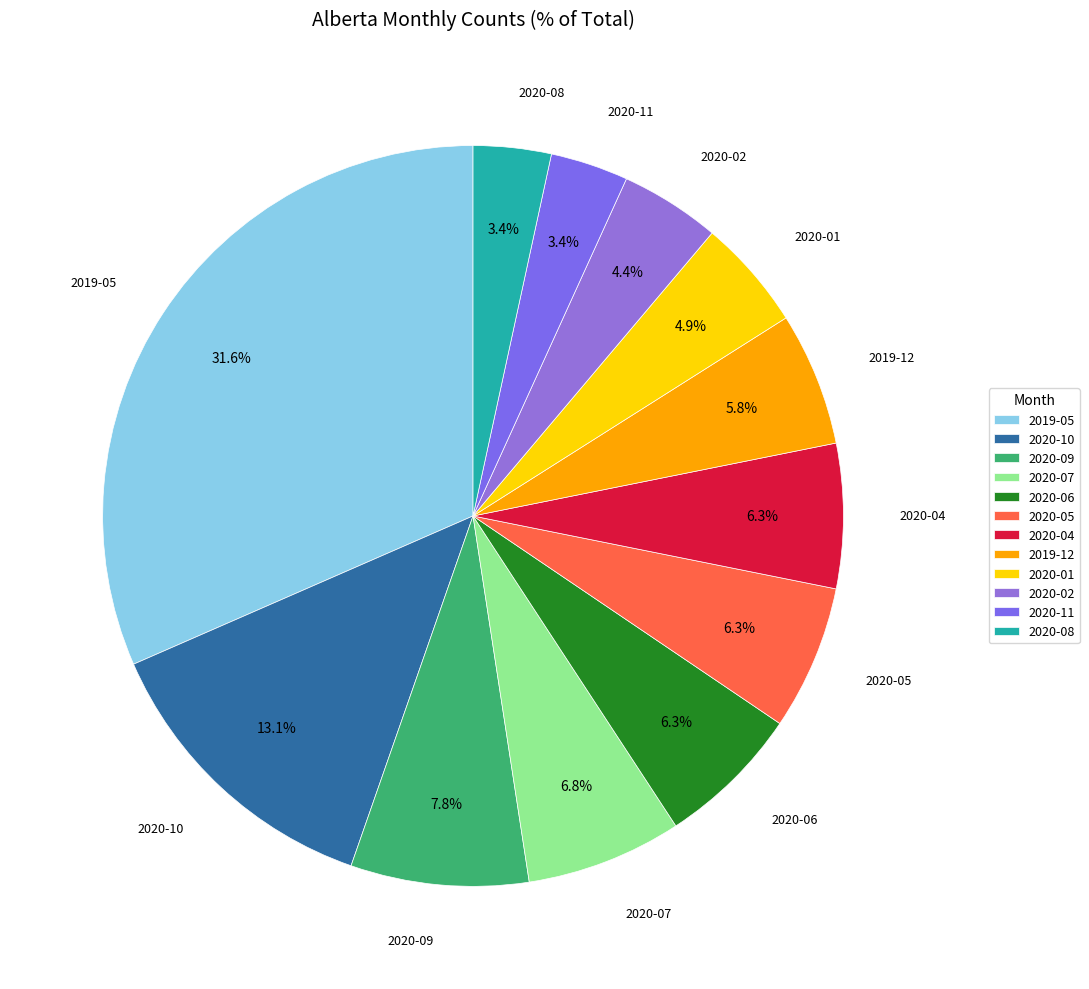

How many slices are in this pie chart?

12